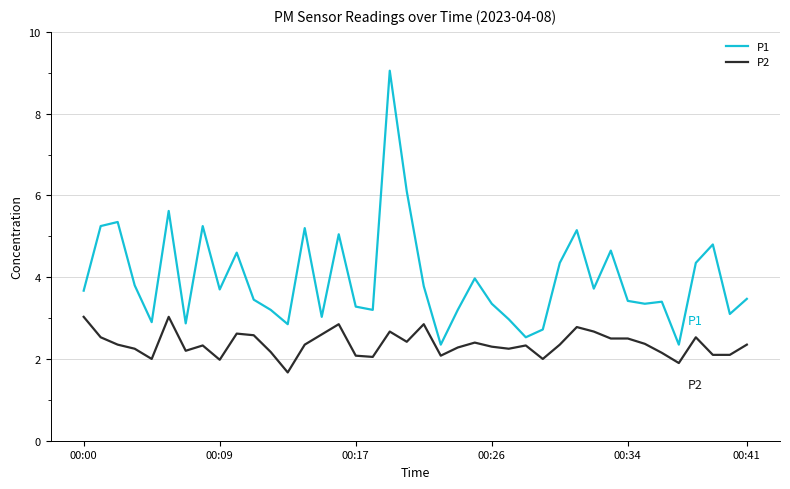

Which series has the largest range (max minus min)?

P1